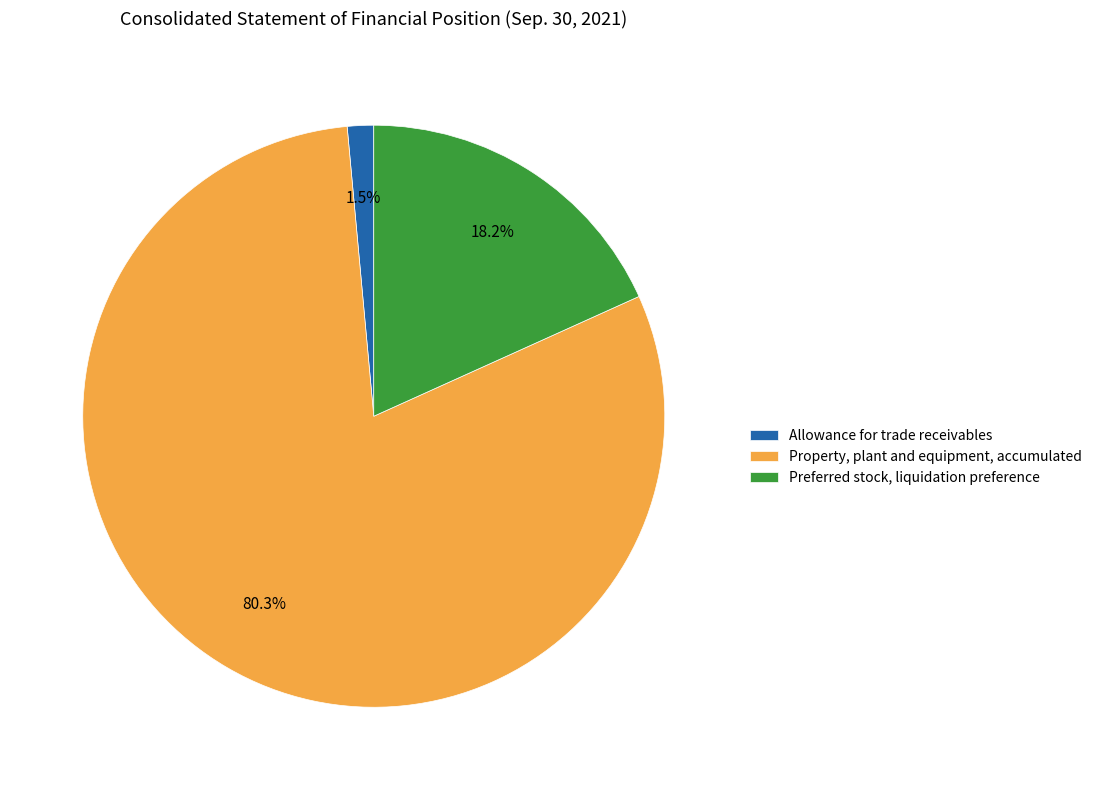

What is the total percentage of Property, plant and equipment, accumulated and Preferred stock, liquidation preference?

98.5%